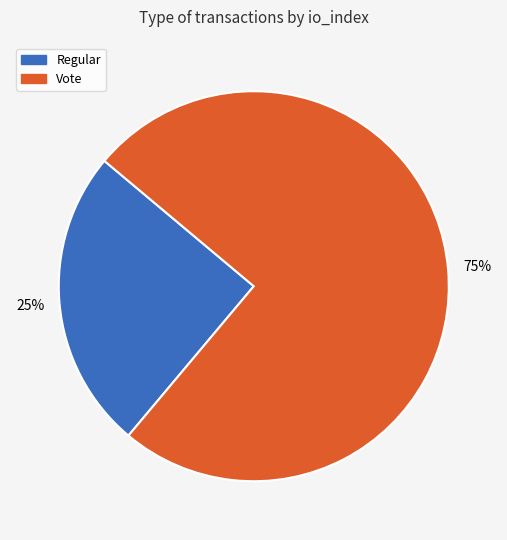

To the nearest percent, what percentage of the pie is Regular?

25%